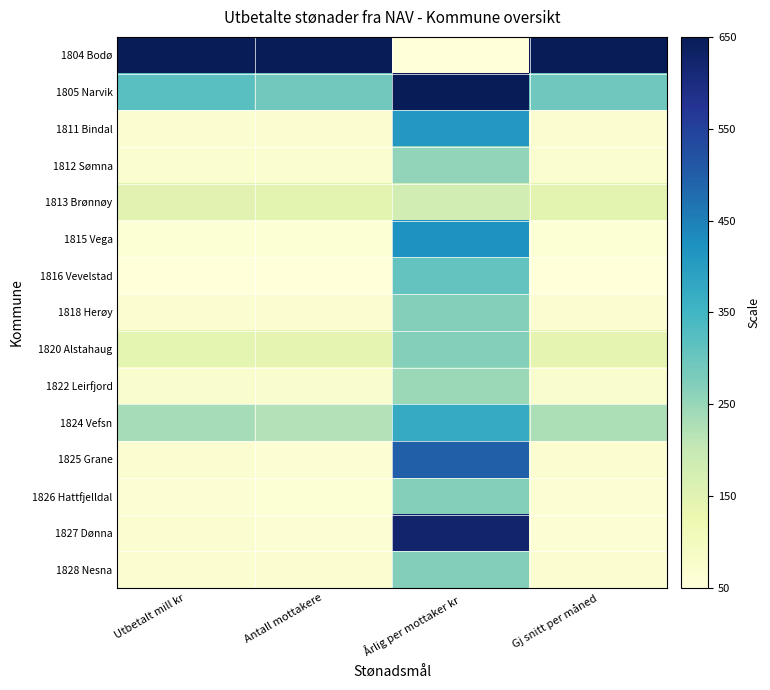

Count the number of data series in this chart.

15